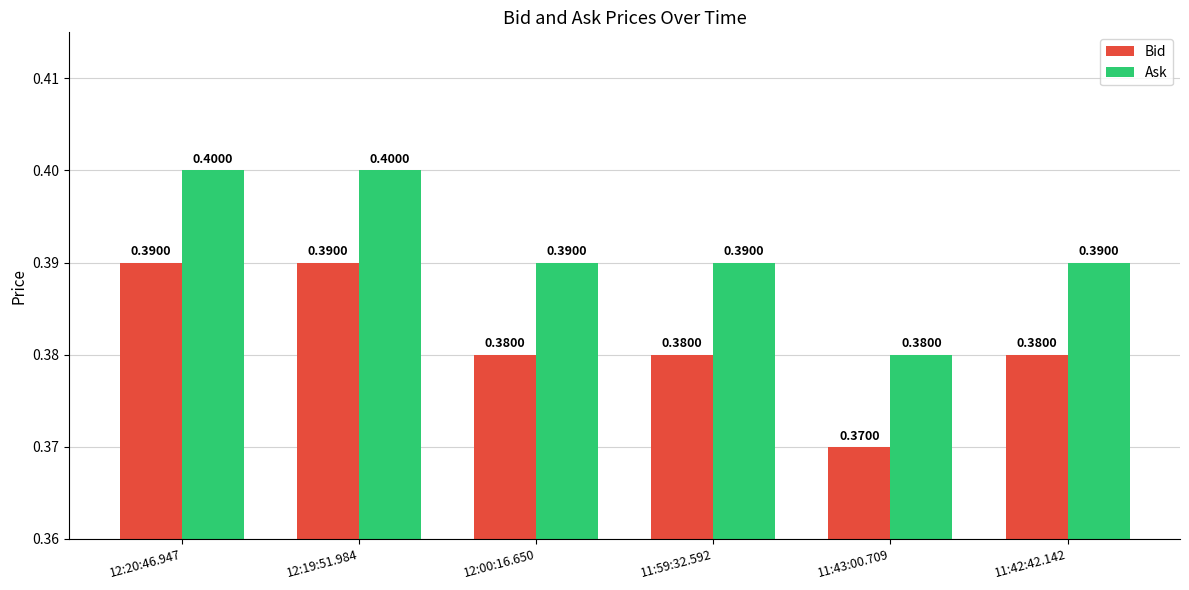

Reading left to right, transcribe all the data shown in this chart.

Bid: 12:20:46.947=0.4	12:19:51.984=0.4	12:00:16.650=0.4	11:59:32.592=0.4	11:43:00.709=0.4	11:42:42.142=0.4
Ask: 12:20:46.947=0.4	12:19:51.984=0.4	12:00:16.650=0.4	11:59:32.592=0.4	11:43:00.709=0.4	11:42:42.142=0.4